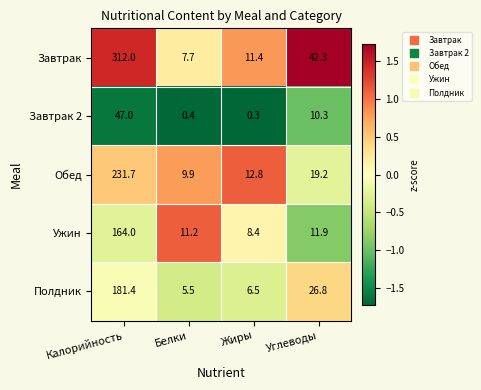

At which label does Ужин first exceed 11?

Калорийность